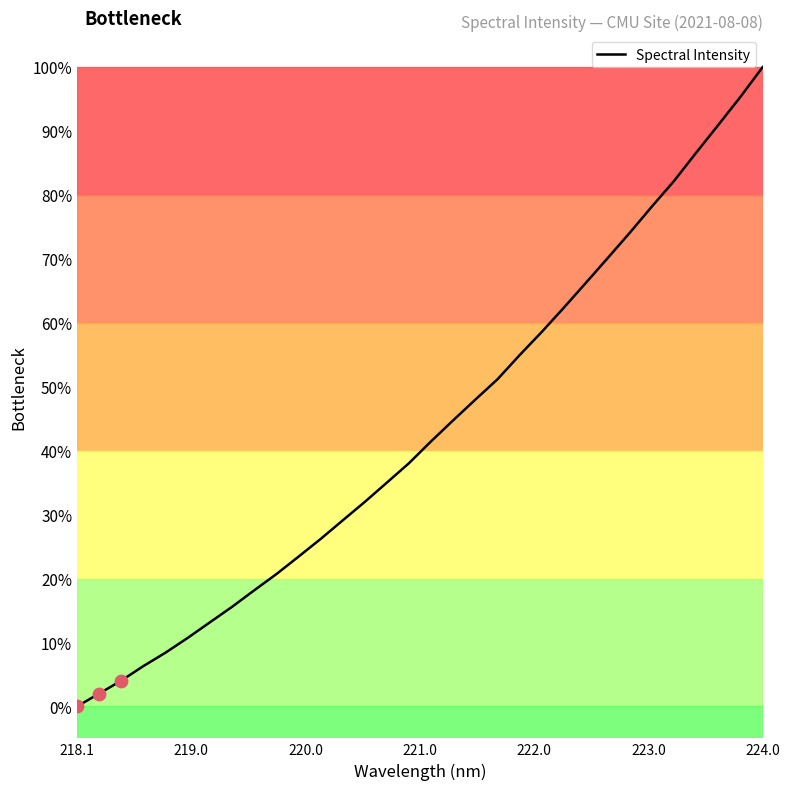

What is the difference between the maximum and minimum values?

100.0